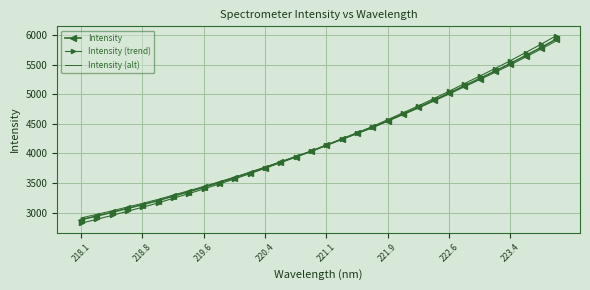

Which series ends up on top after the final intersection of Intensity (alt) and Intensity?

Intensity